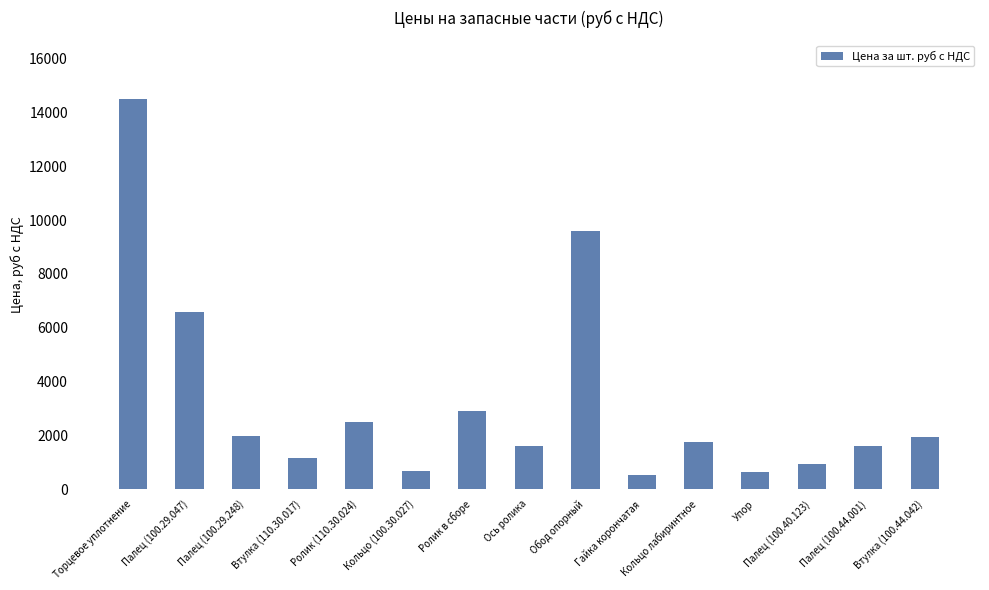

How many values are below 1760?

7